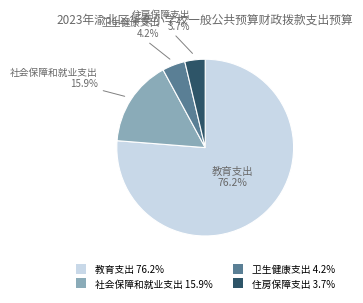

Approximately how many times larger is the value at 社会保障和就业支出 compared to 卫生健康支出?

3.8